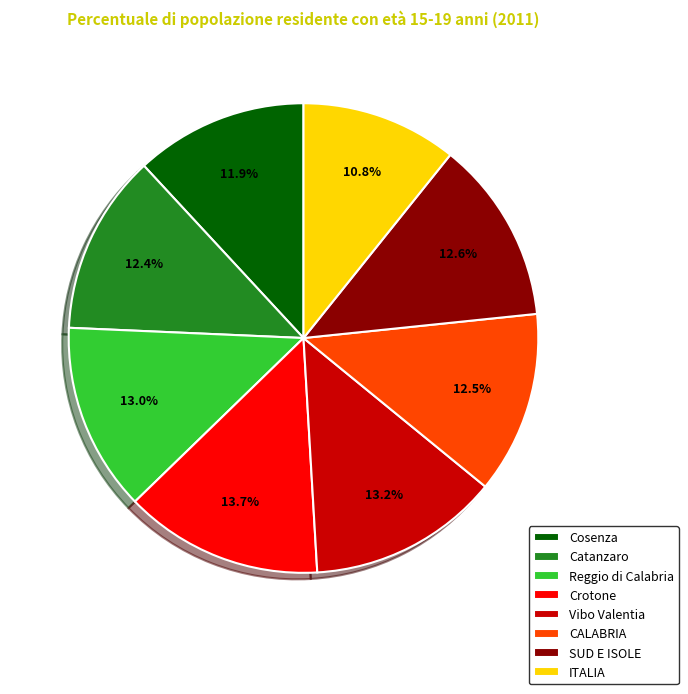

Between Crotone and ITALIA, which is larger?

Crotone